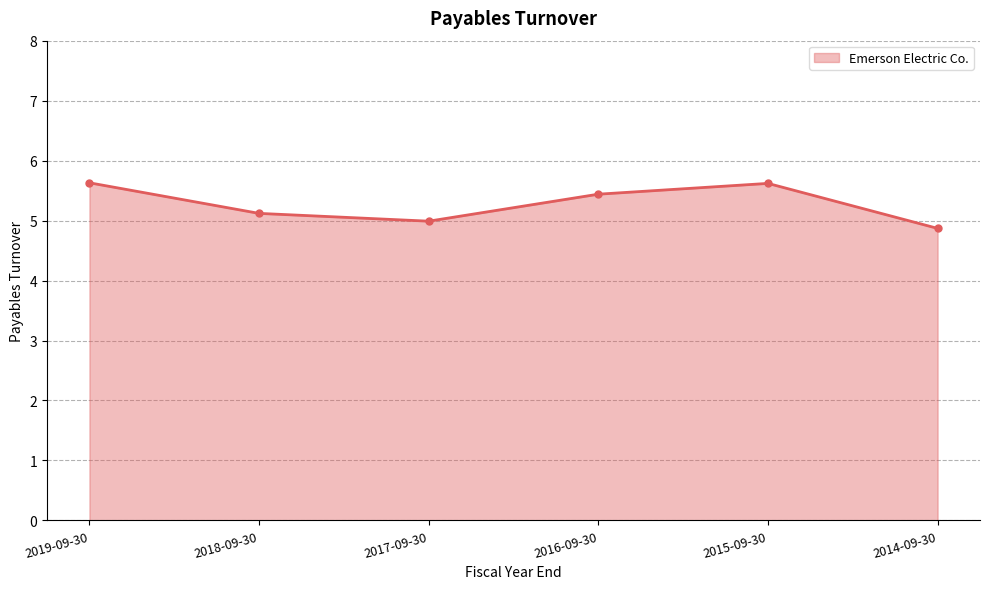

What position from the left is 2014-09-30?

6